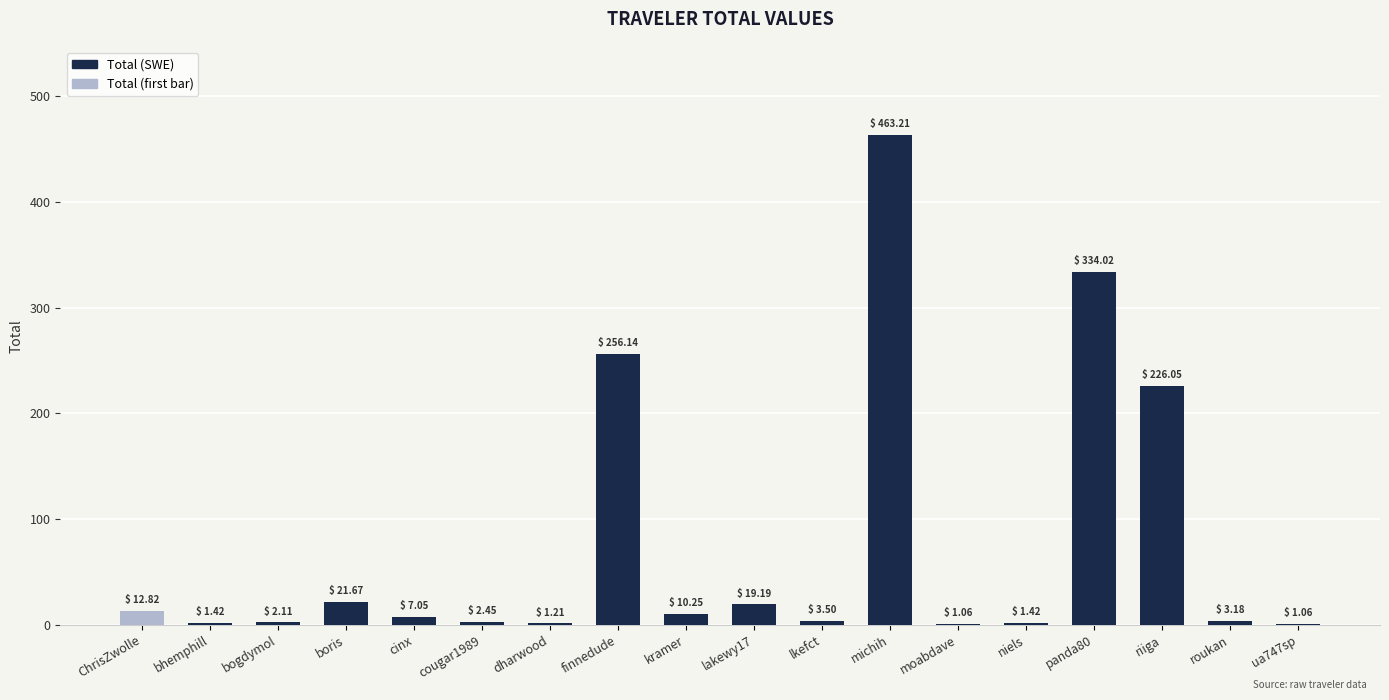

What is the ratio of the value at bogdymol to the value at cougar1989?

0.9